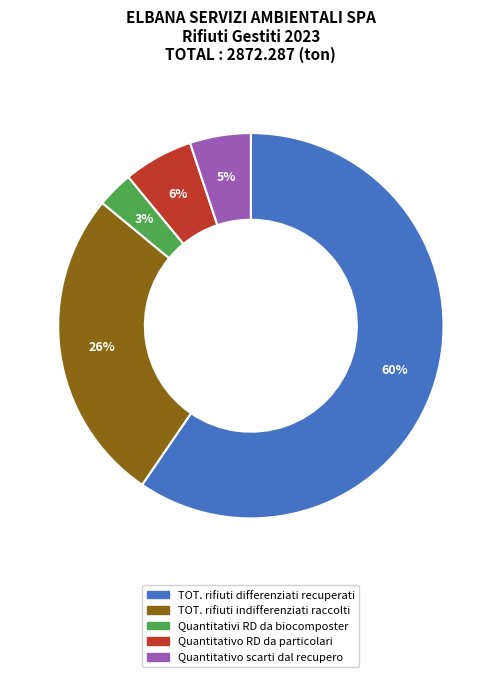

The TOT. rifiuti indifferenziati raccolti slice represents 34% of the pie. True or false?

False